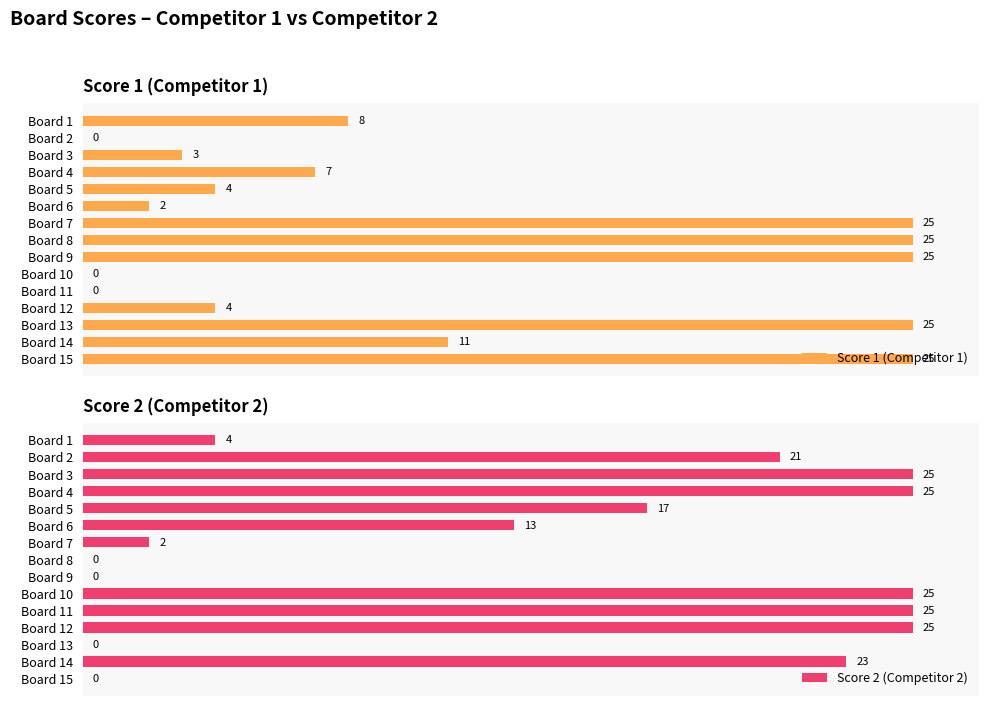

List the series in order of their overall mean, lowest first.

Score 1 (Competitor 1), Score 2 (Competitor 2)